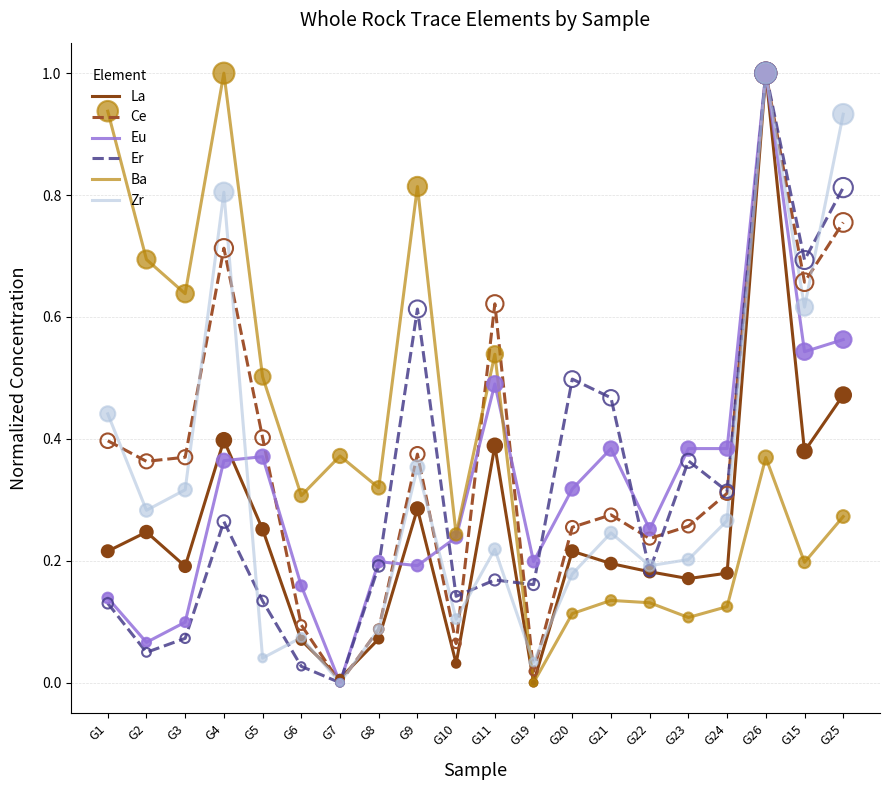

At which category is the sum across all series the highest?

G26